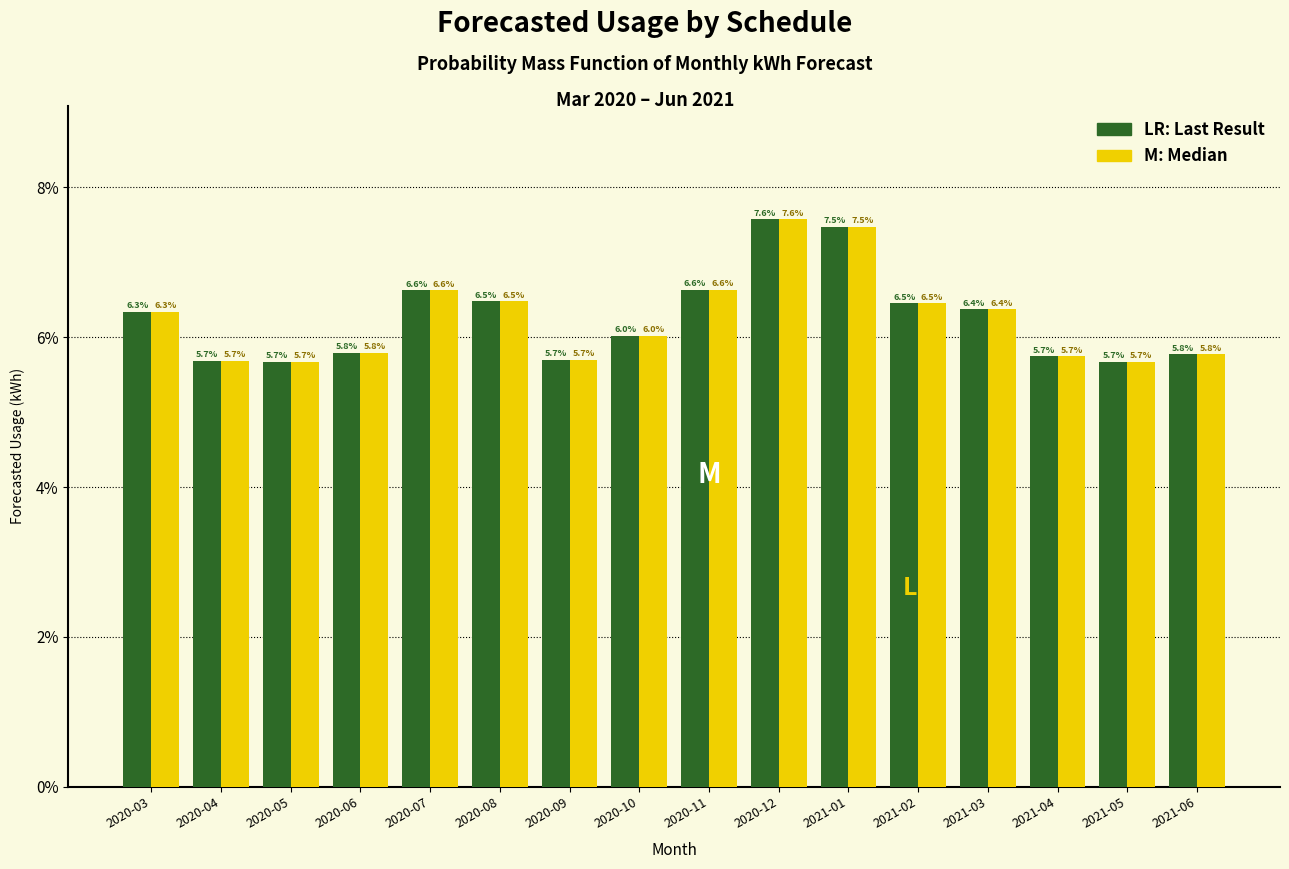

At which category is the sum across all series the highest?

2020-12